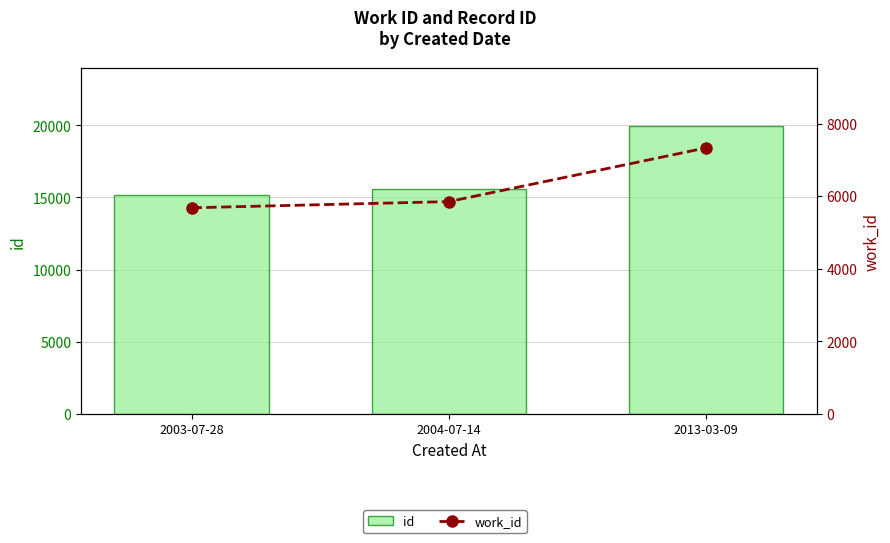

What is the sum of all id values?

50709